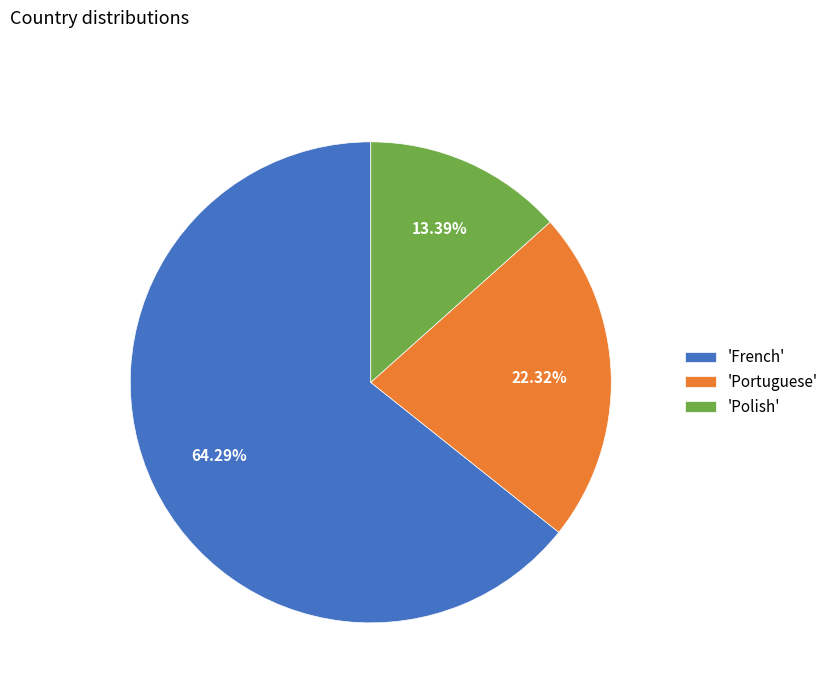

Which category has the smallest portion of the pie?

'Polish'